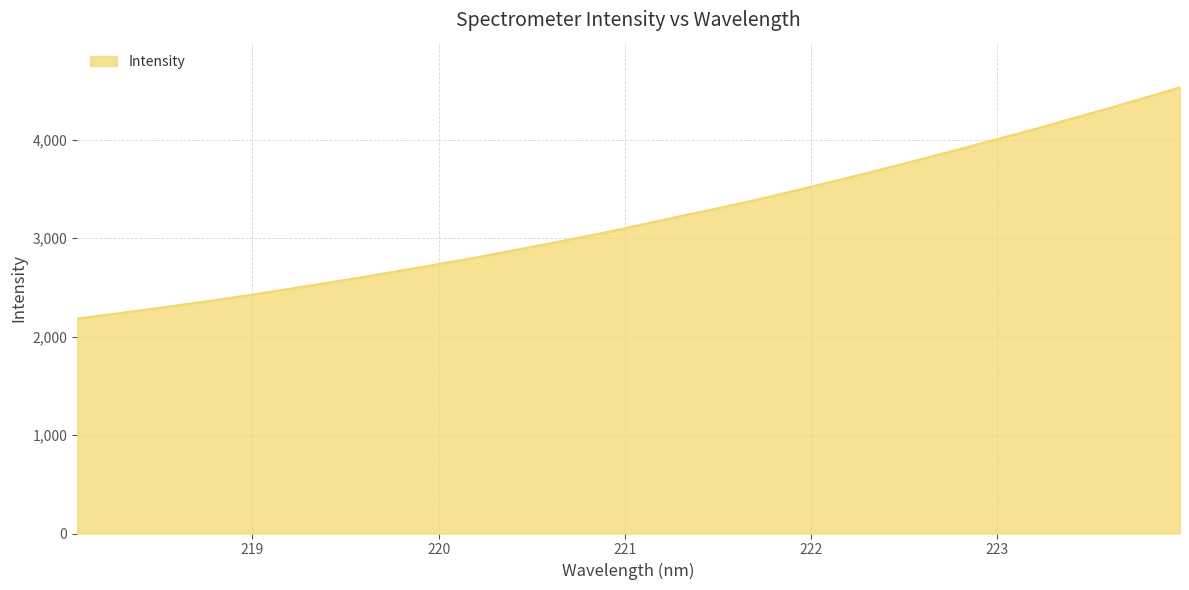

What is the minimum value shown in the chart?

2182.1